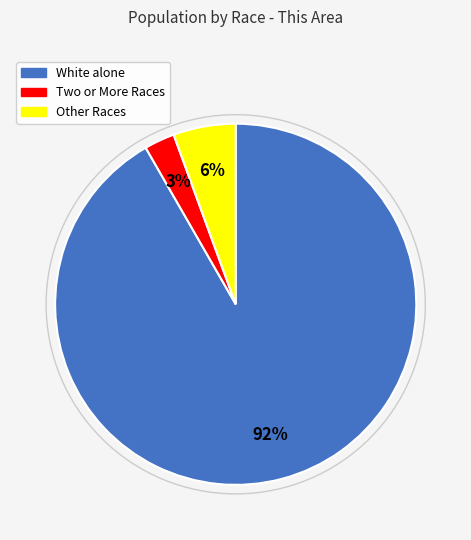

Is there any slice that represents more than half of the pie?

Yes